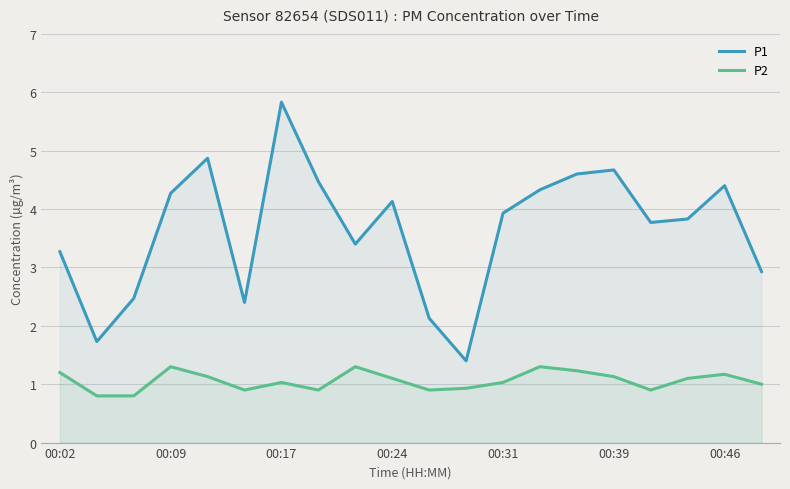

List the series in order of their peak value, lowest first.

P2, P1